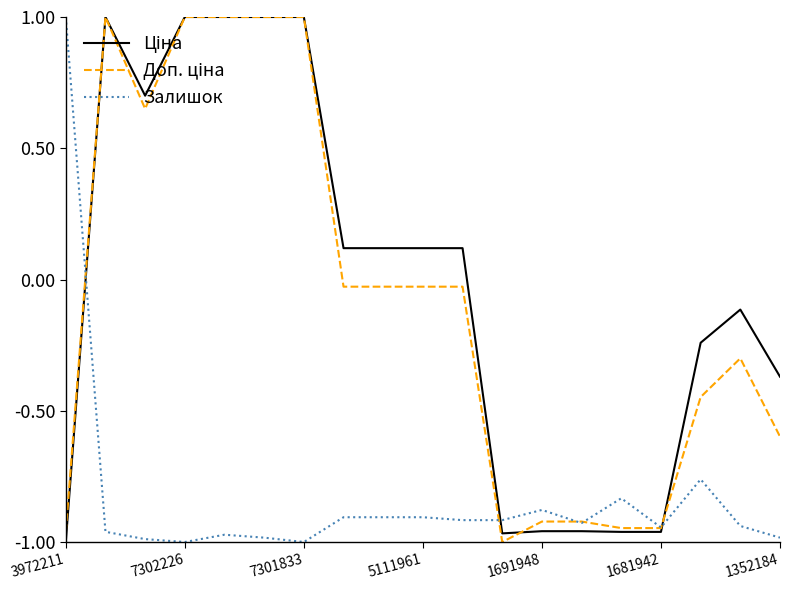

What is the greatest value displayed?

1.0